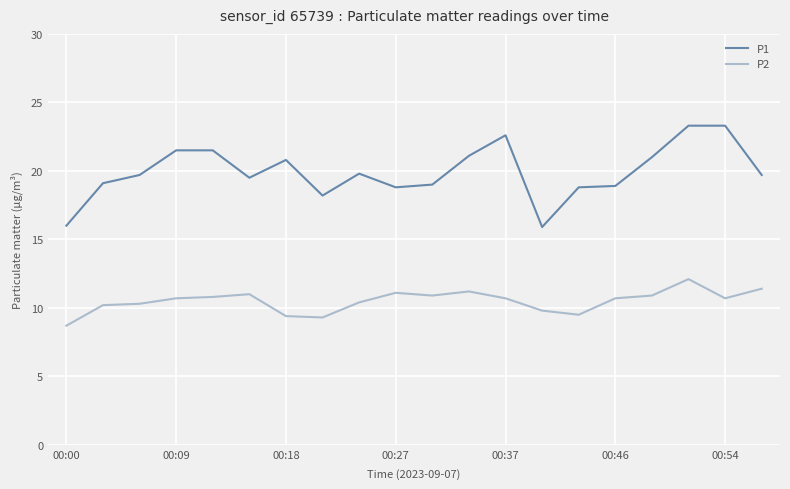

How many lines are shown in the chart?

2